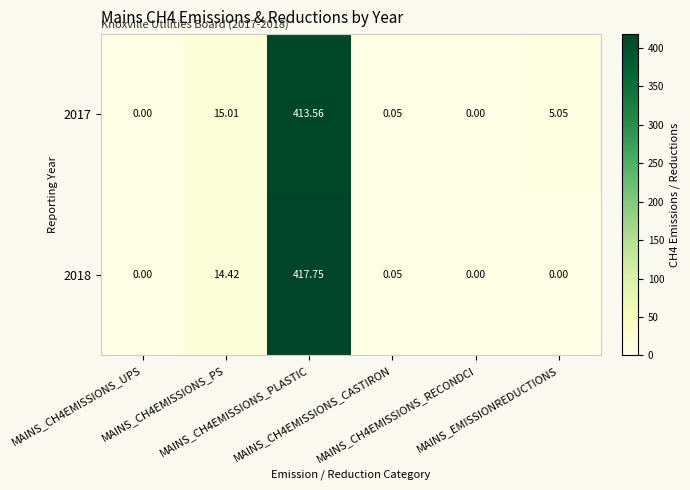

At how many categories does at least one series exceed 334?

1